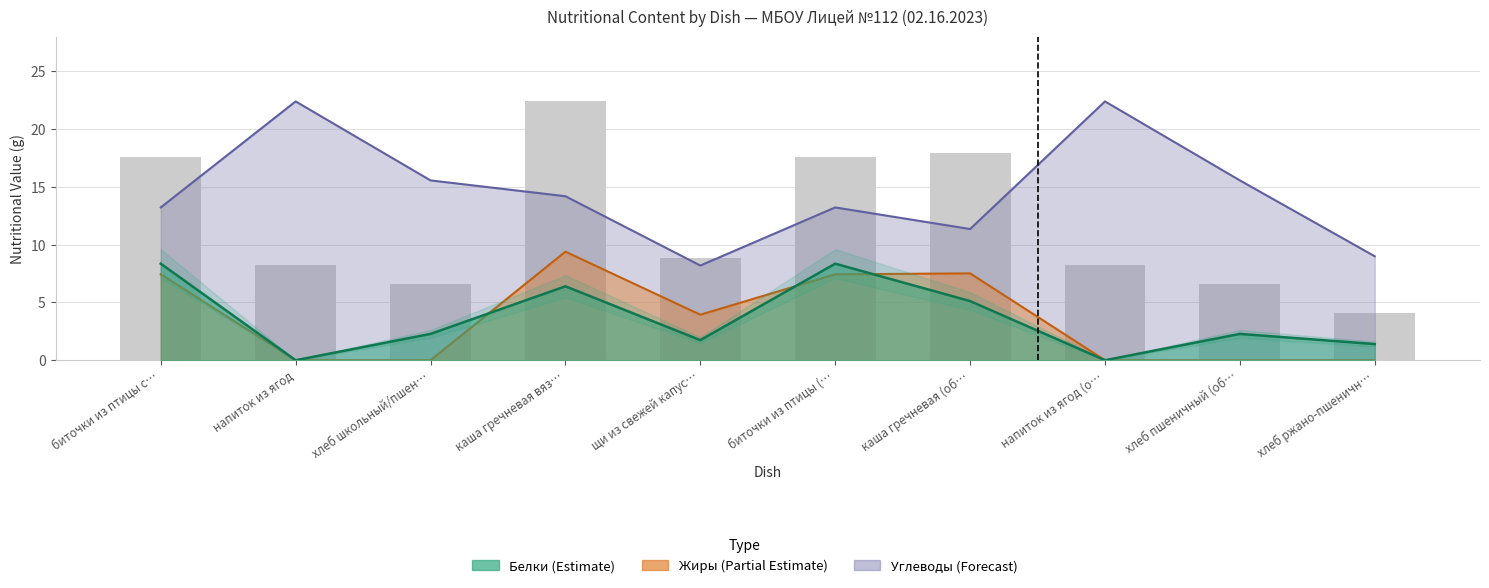

Which has a higher value, напиток из ягод or напиток из ягод (о…?

напиток из ягод